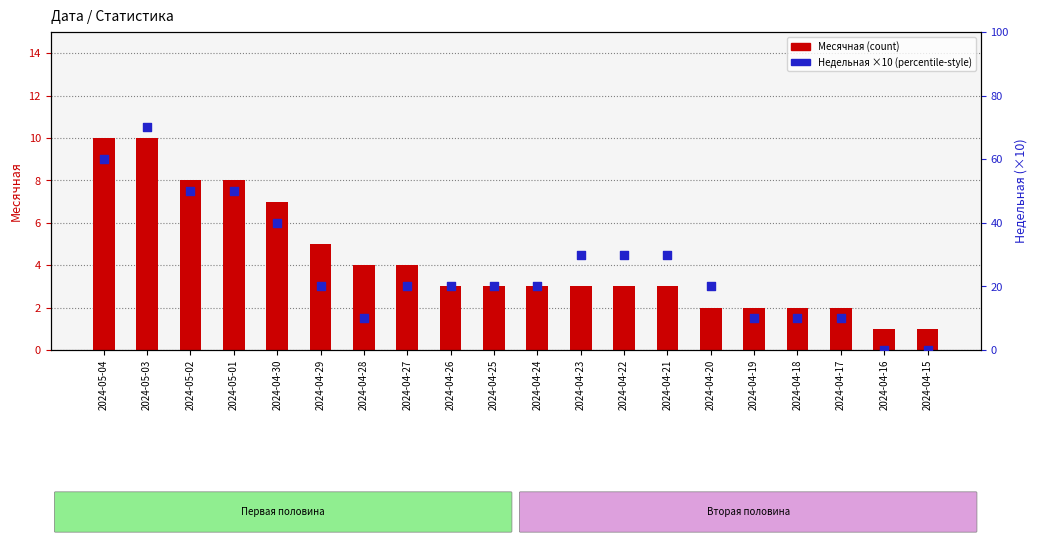

Which series has the largest total across all categories?

Недельная (×10)